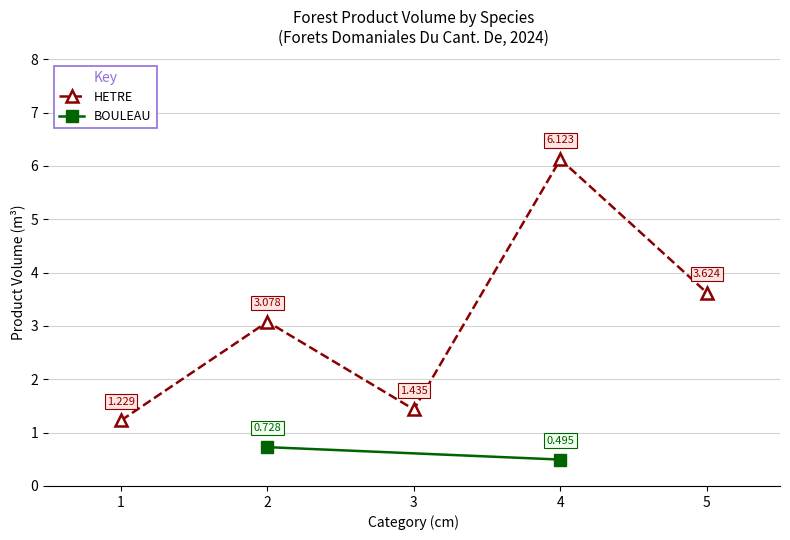

True or false: the data shows 1.2 at 1.

True